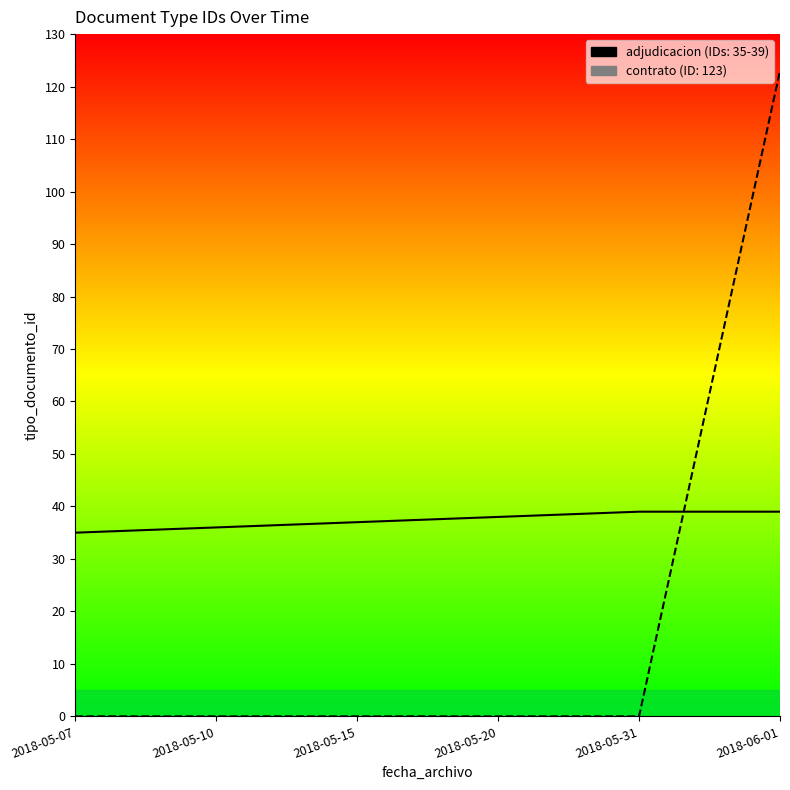

What is the label of the 4th point from the left?

2018-05-20